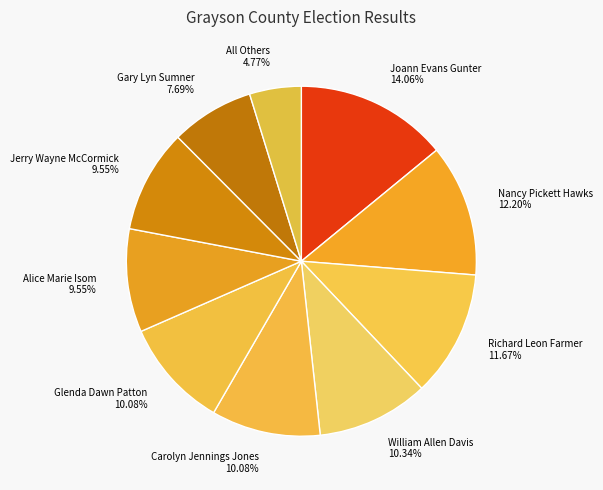

Does any single category account for the majority?

No